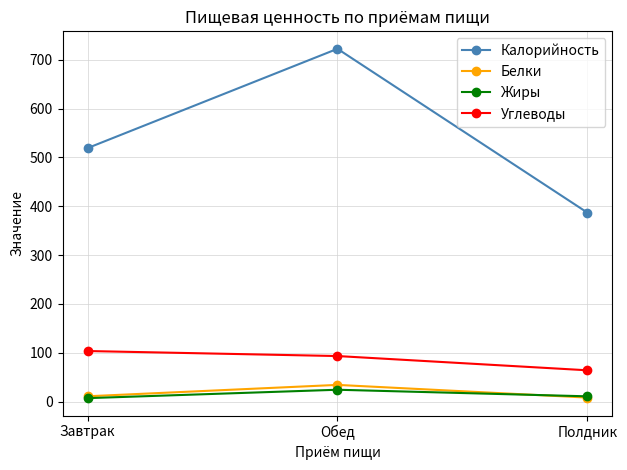

At which label does Углеводы first exceed 93?

Завтрак